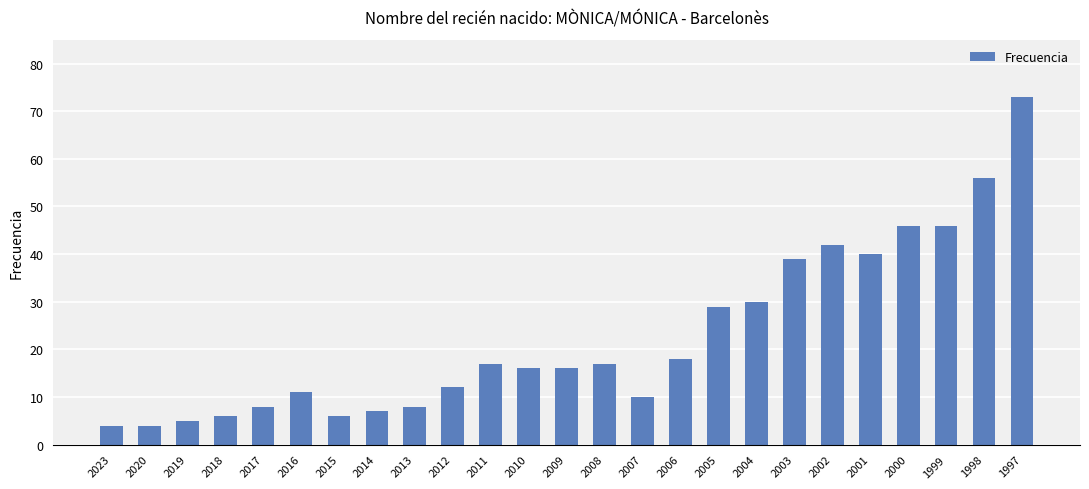

What is the value of the 13th bar from the left?

16